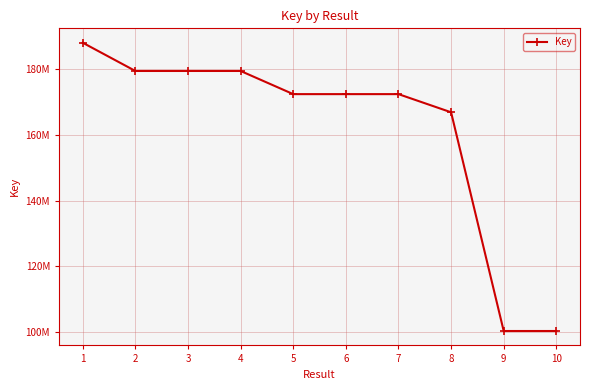

Does the chart have visible grid lines?

Yes